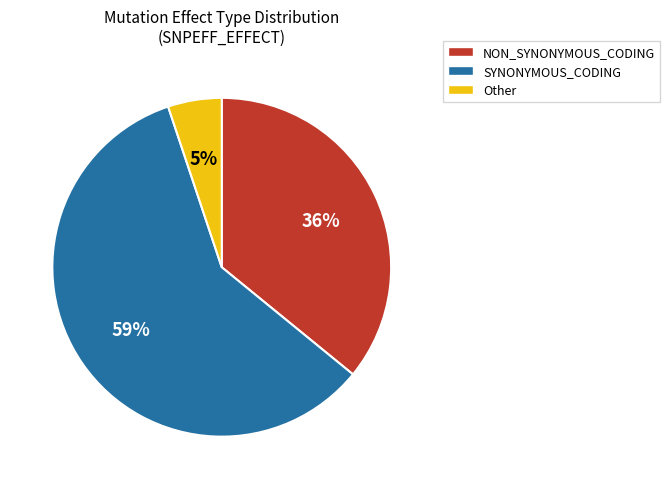

Is there any slice that represents more than half of the pie?

Yes